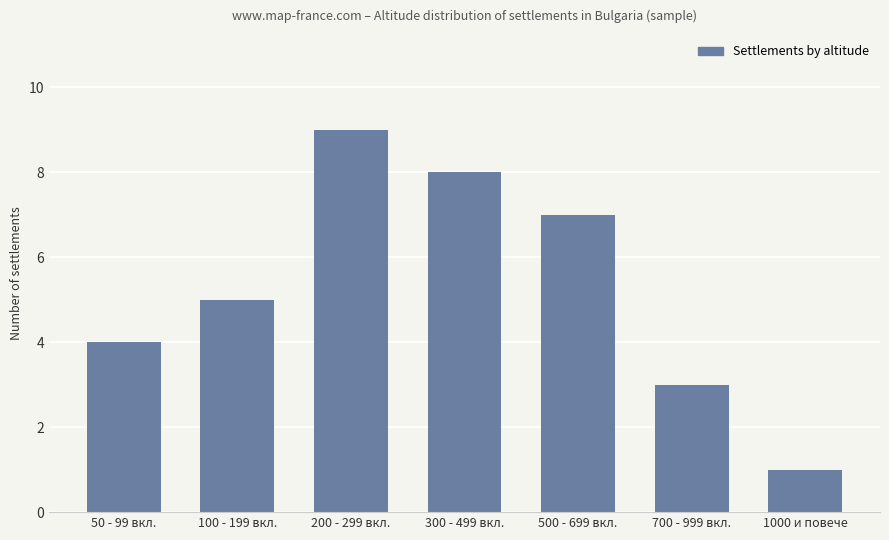

What is the average value?

5